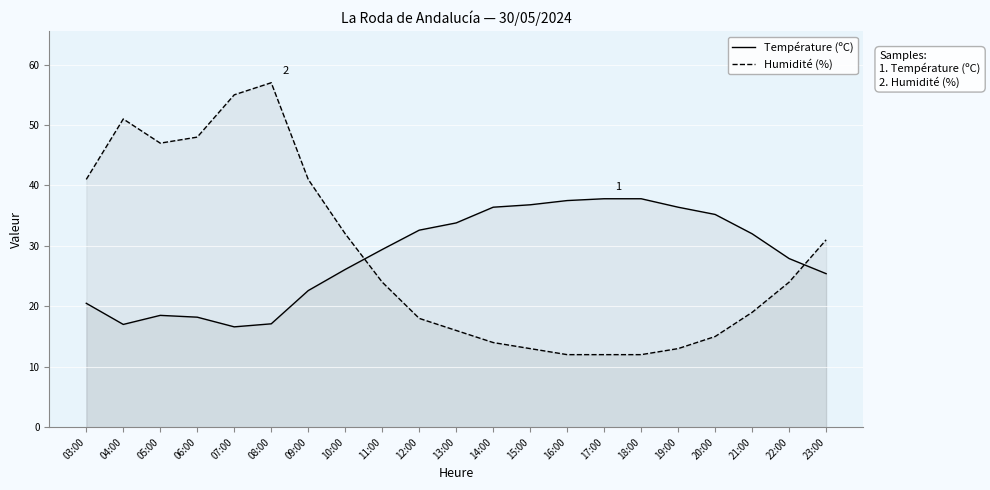

How many distinct data groups are displayed?

2